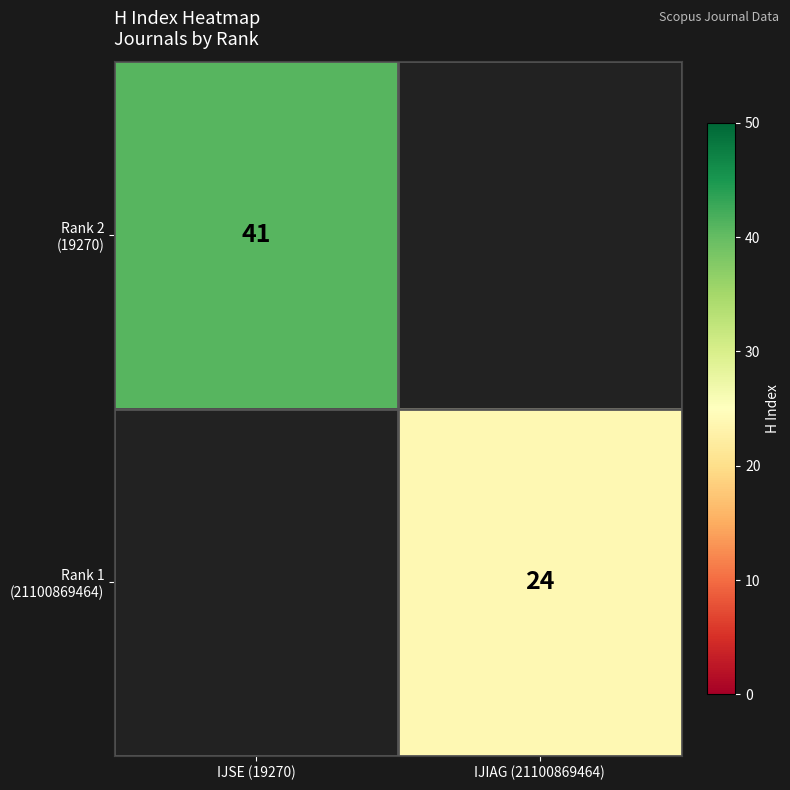

List the series in order of their peak value, lowest first.

Rank 1 (21100869464), Rank 2 (19270)